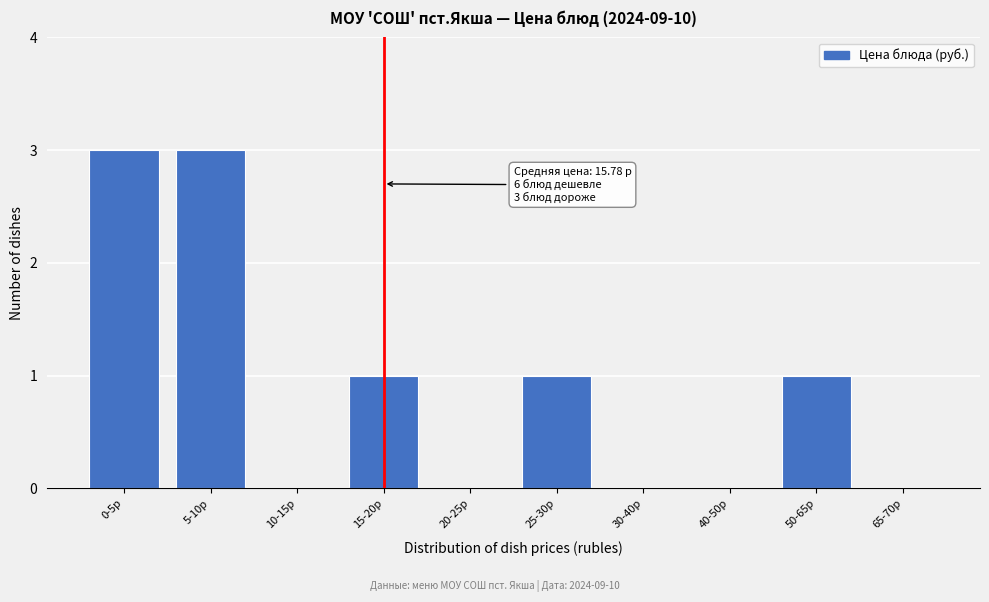

Reading right to left, transcribe all the data shown in this chart.

65-70р=0	50-65р=1	40-50р=0	30-40р=0	25-30р=1	20-25р=0	15-20р=1	10-15р=0	5-10р=3	0-5р=3